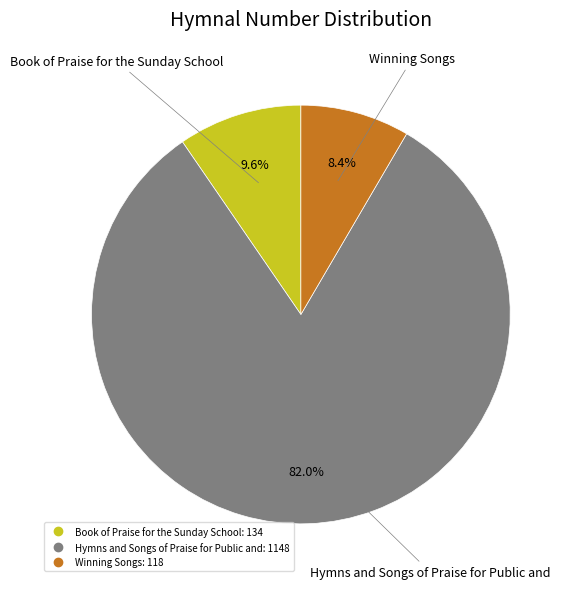

What percentage is the Winning Songs slice, to the nearest percent?

8%